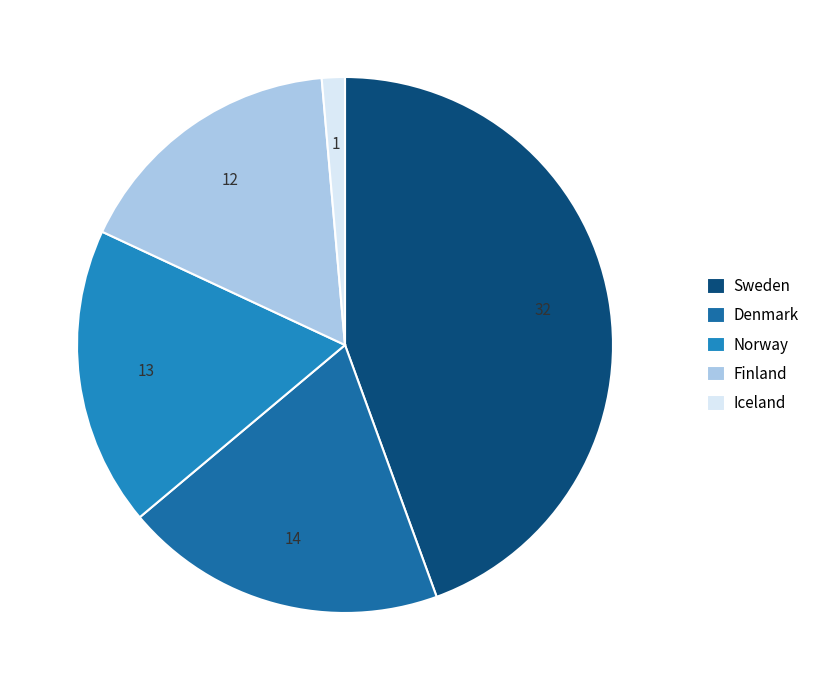

Rank the categories by value from highest to lowest.

Sweden, Denmark, Norway, Finland, Iceland